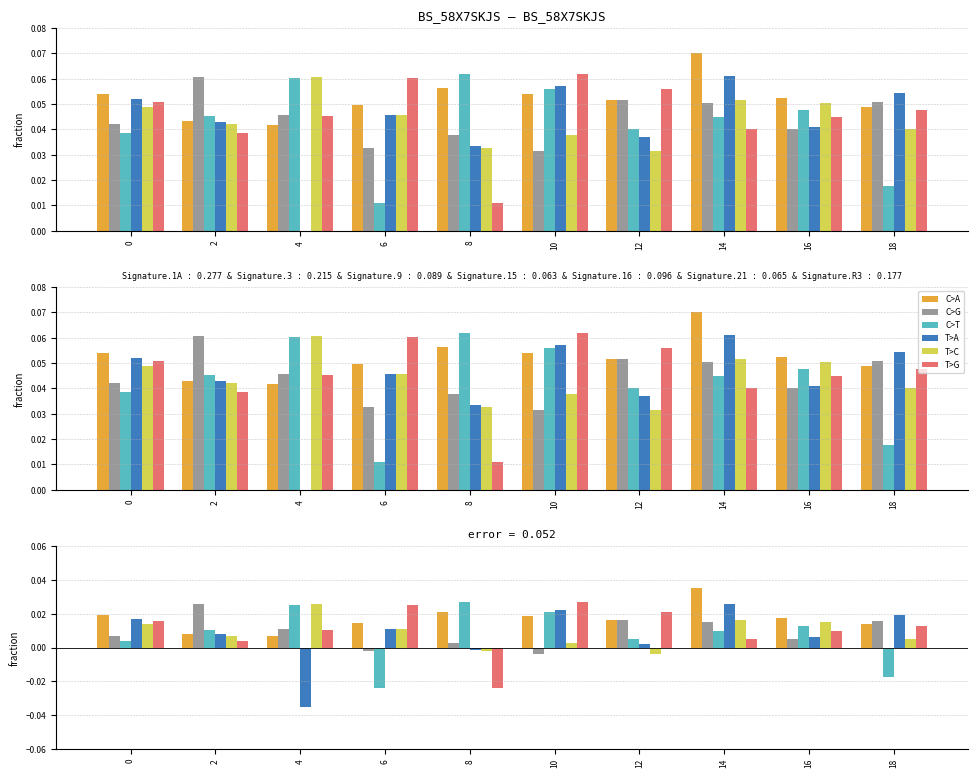

Count the number of data series in this chart.

6